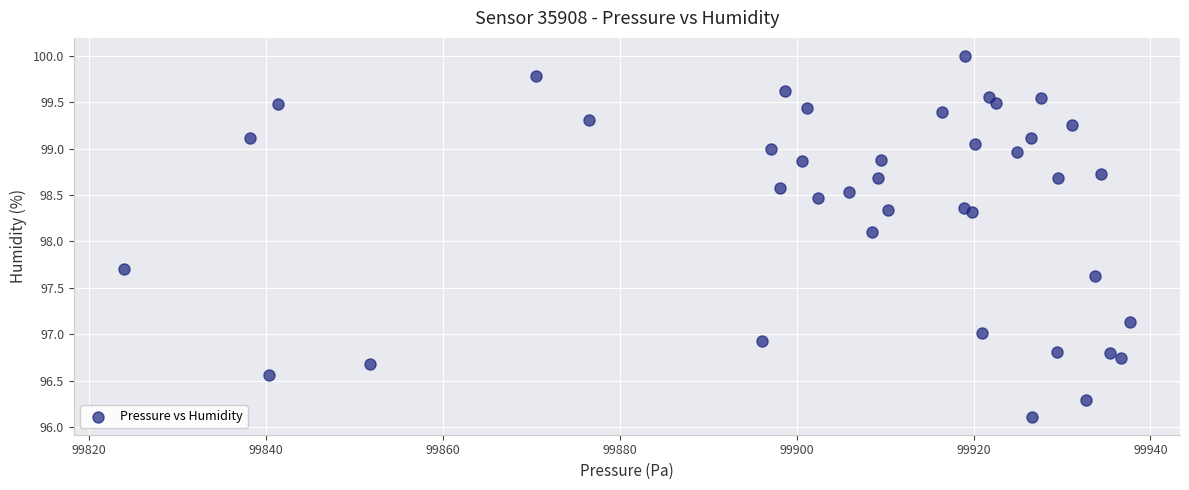

What Y value in the scatter plot is closest to 98?

98.1